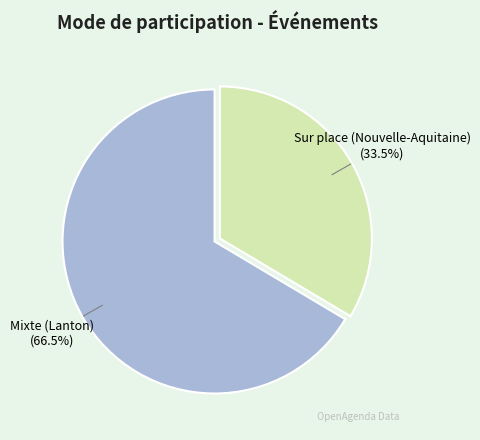

Which slice is the smallest?

Sur place (Nouvelle-Aquitaine)